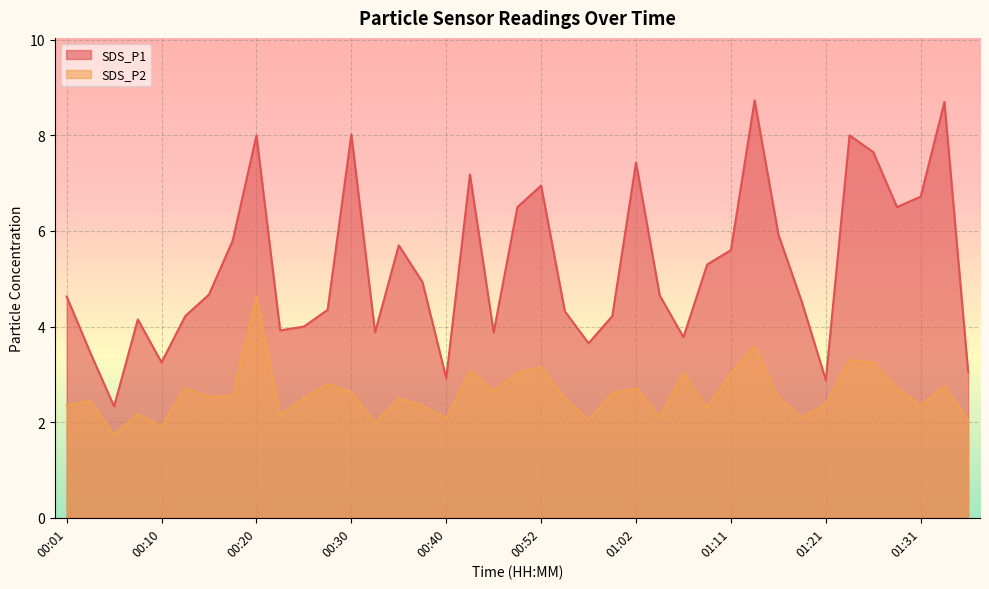

List the labels in order of SDS_P1 value, smallest first.

00:06, 01:21, 00:40, 01:36, 00:10, 00:03, 00:57, 01:07, 00:32, 00:45, 00:23, 00:25, 00:08, 00:13, 00:59, 00:54, 00:28, 01:19, 00:01, 01:04, 00:15, 00:37, 01:09, 01:11, 00:35, 00:18, 01:16, 00:50, 01:29, 01:31, 00:52, 00:42, 01:02, 01:26, 00:20, 01:24, 00:30, 01:33, 01:14